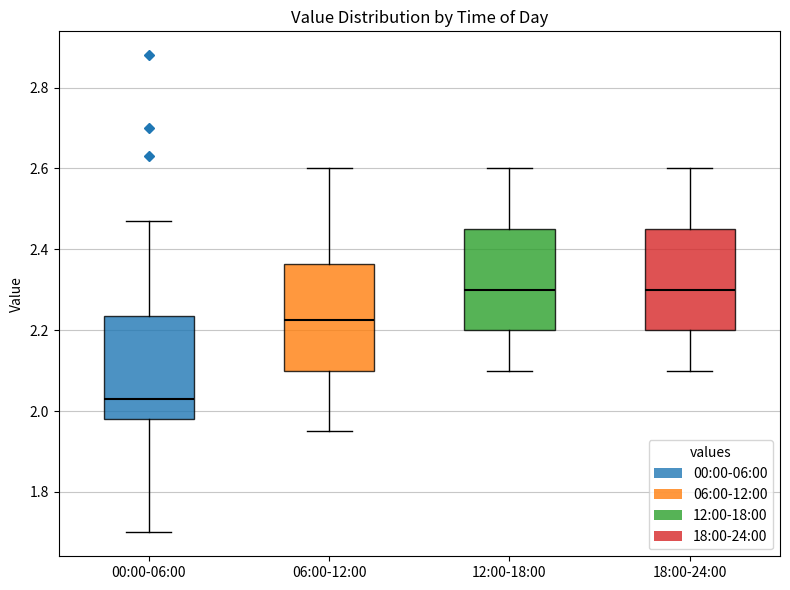

Where is the upper edge of the box for 18:00-24:00 on the y-axis? The values are not printed on the chart, so give them approximately, as read against the axis.

2.46